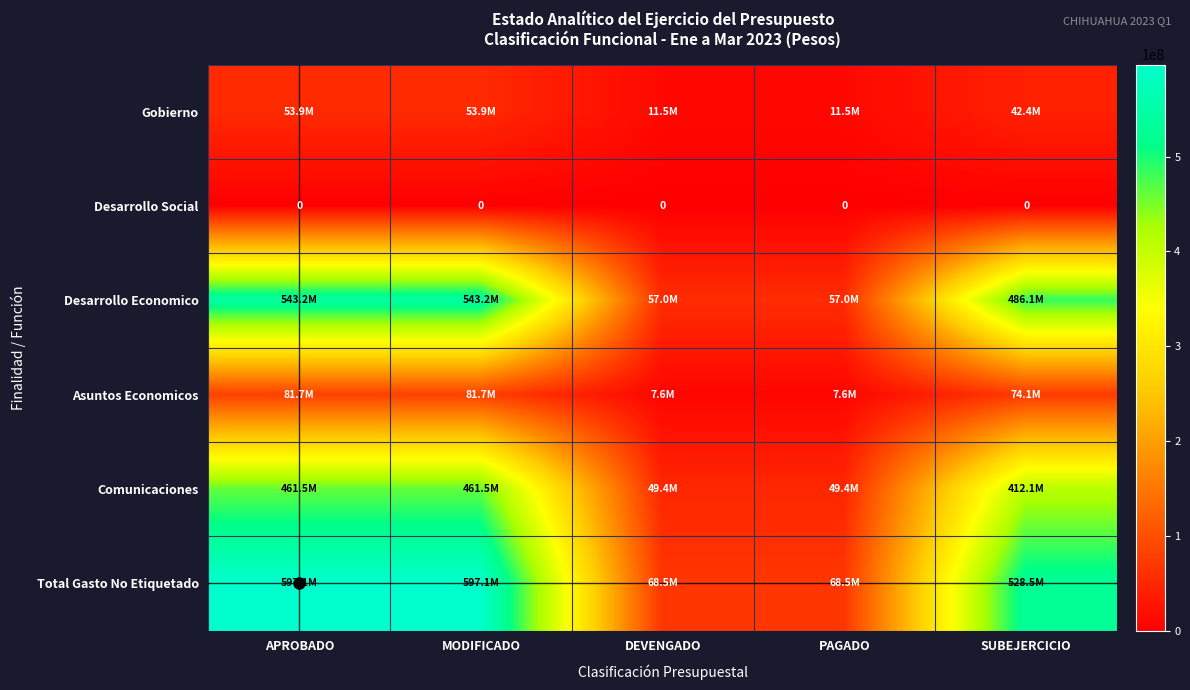

The value of Desarrollo Social at DEVENGADO is 0. True or false?

True